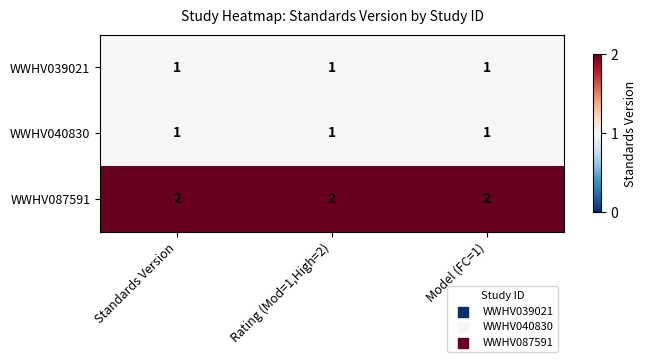

Which series has the largest total across all categories?

WWHV087591